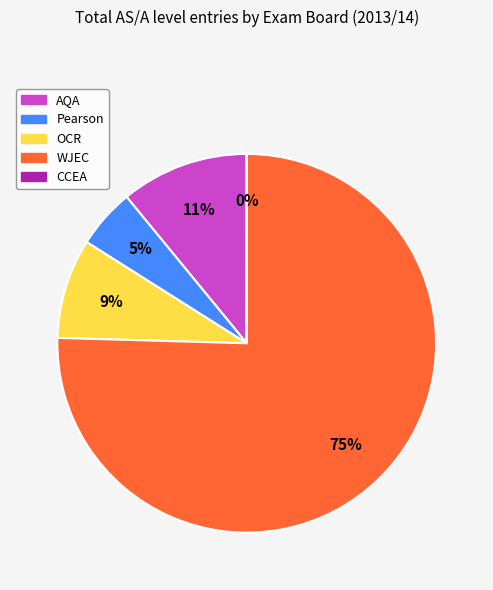

Between WJEC and AQA, which is larger?

WJEC